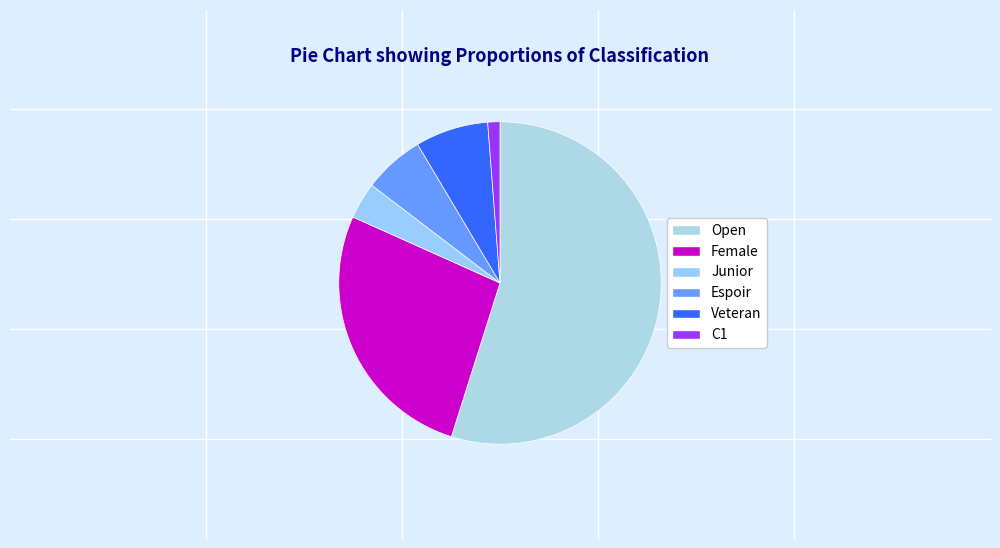

Between Veteran and C1, which is larger?

Veteran